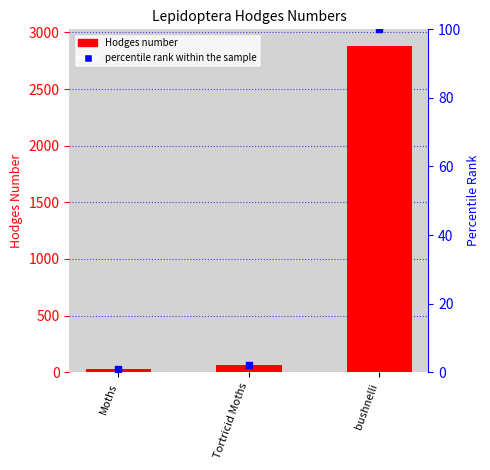

Which series reaches the maximum Y coordinate?

Hodges